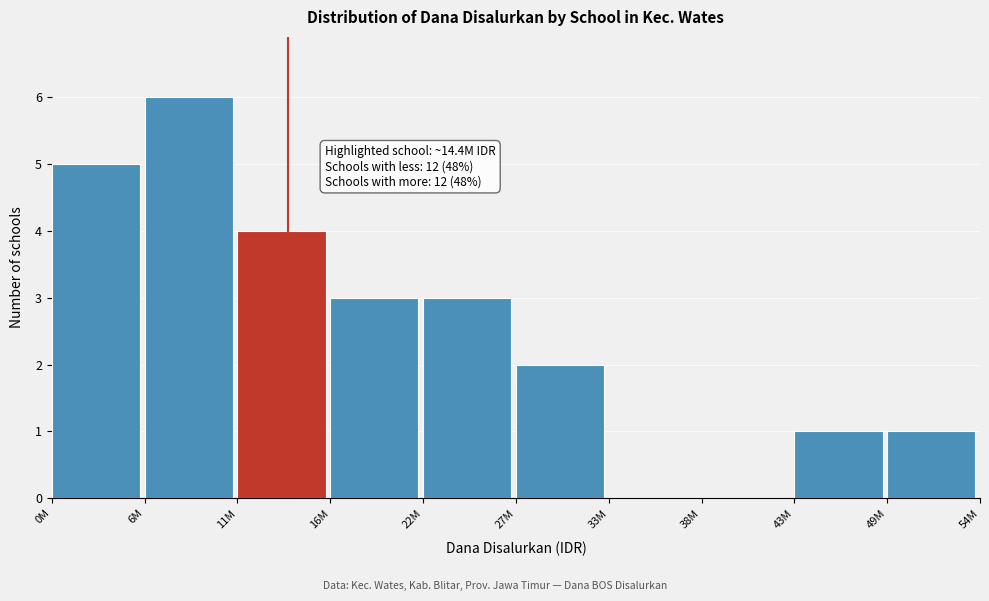

Reading right to left, transcribe all the data shown in this chart.

49M=1	43M=1	38M=0	33M=0	27M=2	22M=3	16M=3	11M=4	6M=6	0M=5